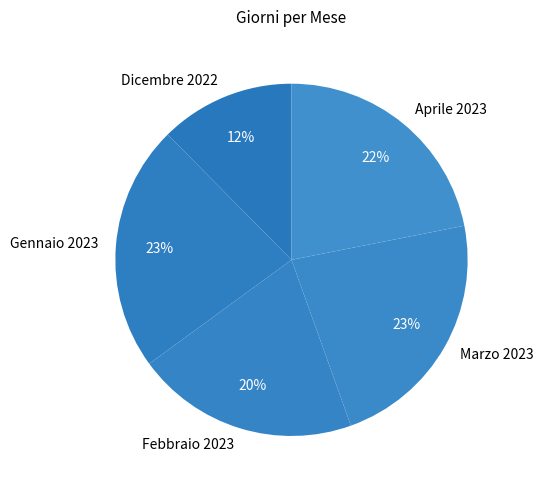

Is the sum of Marzo 2023 and Gennaio 2023 greater than half?

No